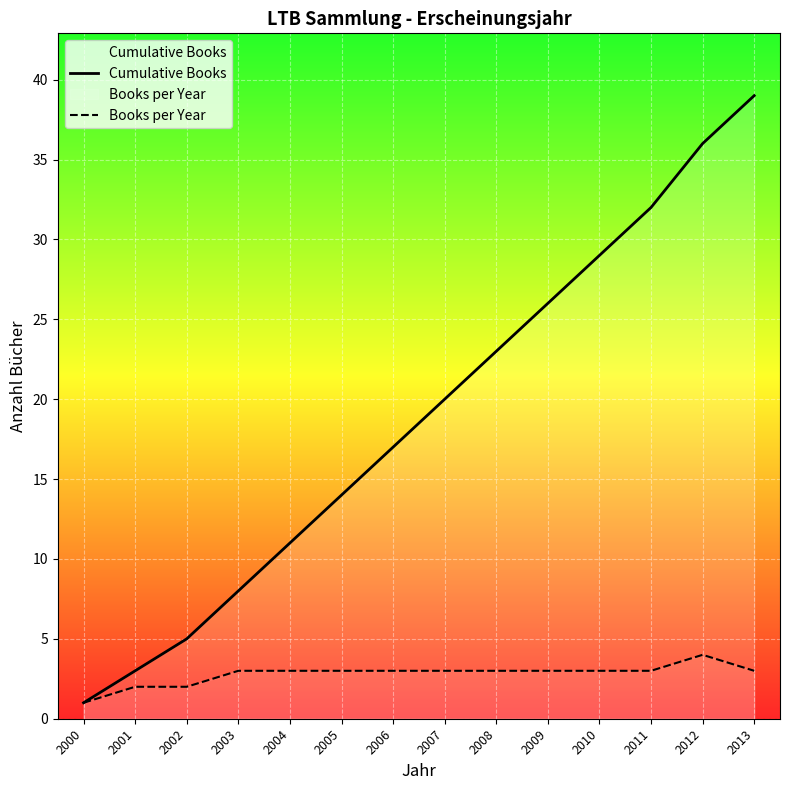

What is the difference between the maximum and minimum values in the Cumulative Books series?

38